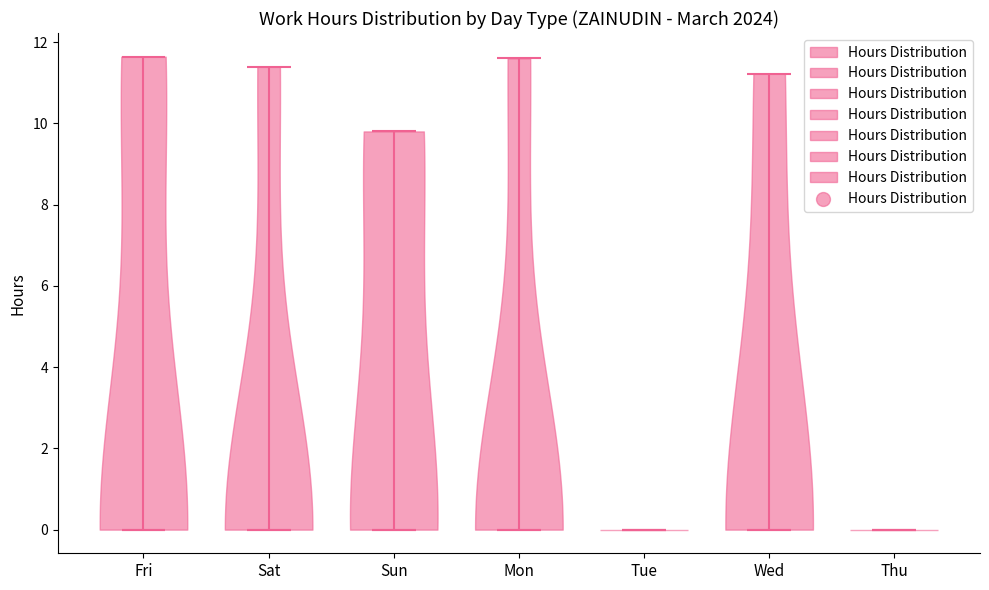

Reading left to right, read every violin against the y-axis: where its median line is, and the lowest and highest points it reaches. The values are not printed on the chart, so give them approximately, as read against the axis.

Fri: median line 0.0, lowest point 0.0, highest point 11.6
Sat: median line 0.0, lowest point 0.0, highest point 11.4
Sun: median line 0.0, lowest point 0.0, highest point 9.8
Mon: median line 0.0, lowest point 0.0, highest point 11.6
Tue: median line 0.0, lowest point 0.0, highest point 0.0
Wed: median line 0.0, lowest point 0.0, highest point 11.2
Thu: median line 0.0, lowest point 0.0, highest point 0.0